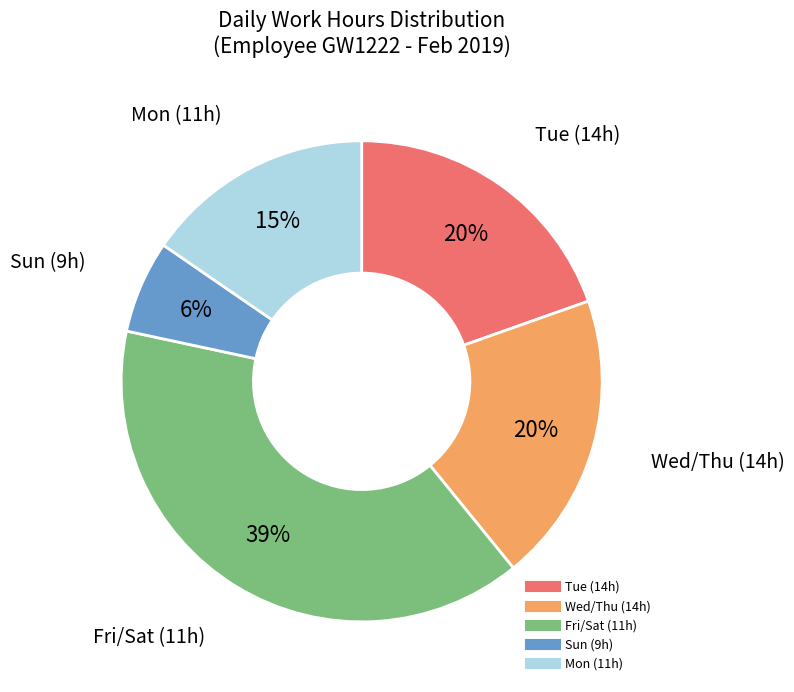

Is there any slice that represents more than half of the pie?

No